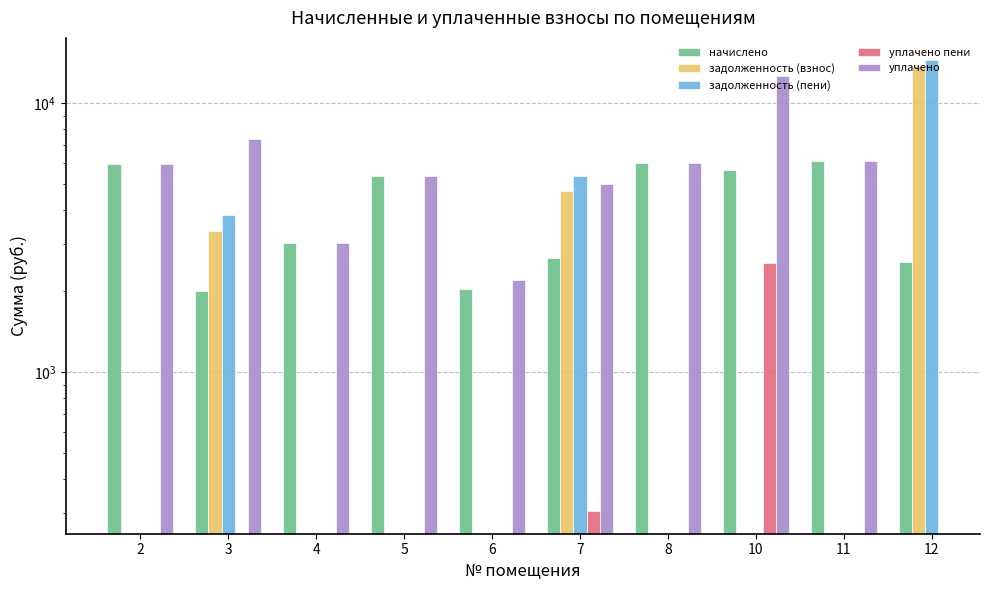

Which series has the largest range (max minus min)?

уплачено